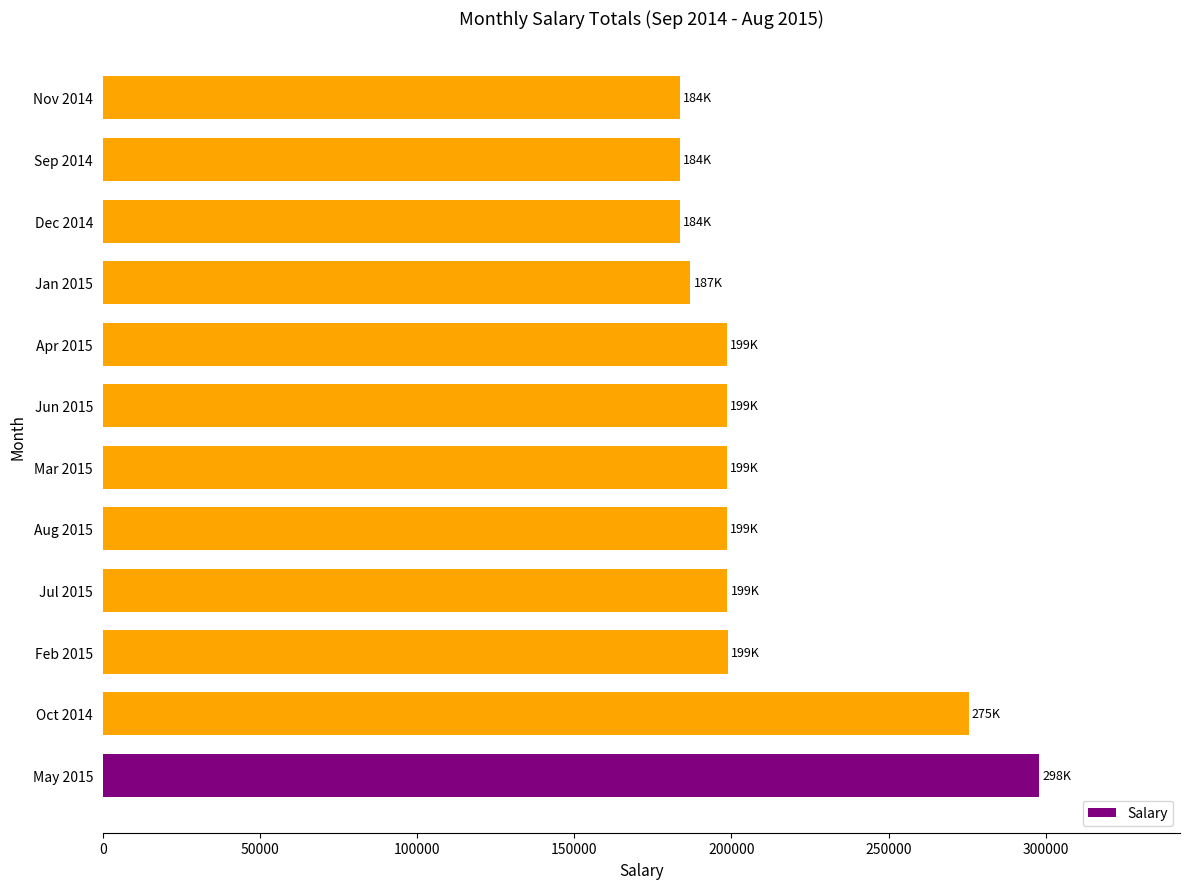

What is the smallest value displayed?

183631.9